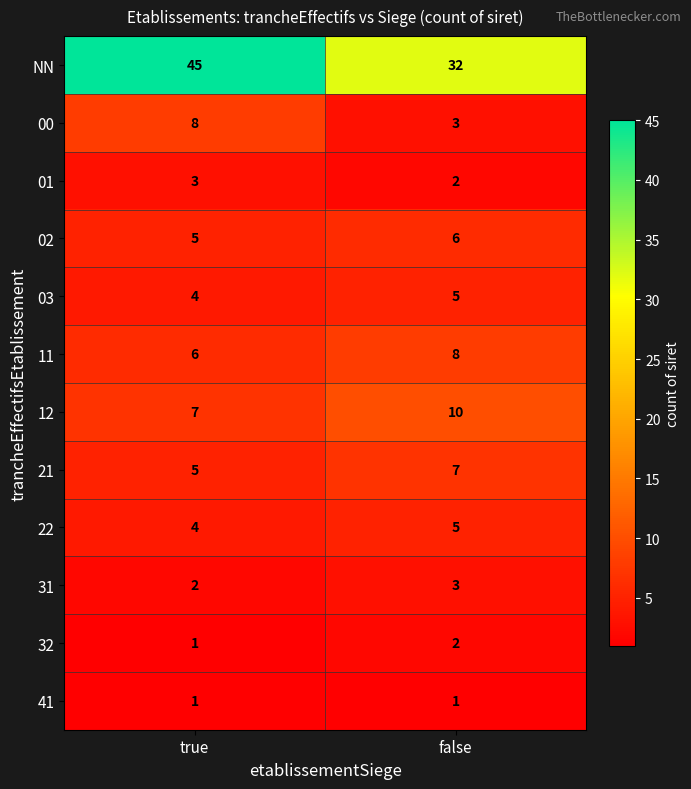

Reading left to right, what are all the values shown in this chart?

NN: true=45	false=32
00: true=8	false=3
01: true=3	false=2
02: true=5	false=6
03: true=4	false=5
11: true=6	false=8
12: true=7	false=10
21: true=5	false=7
22: true=4	false=5
31: true=2	false=3
32: true=1	false=2
41: true=1	false=1